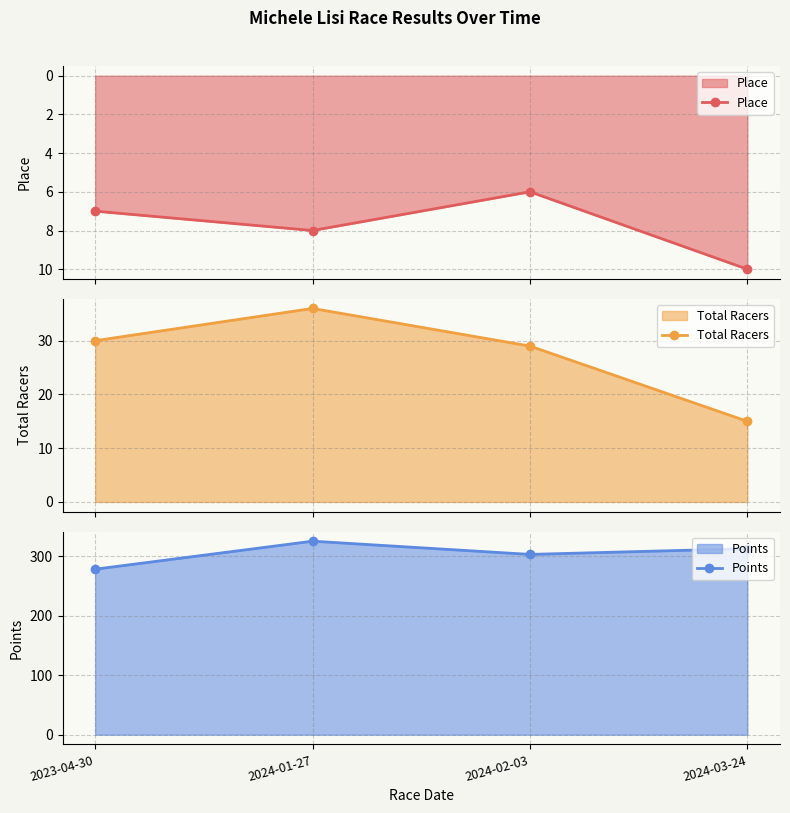

What is the maximum value for Points?

325.4